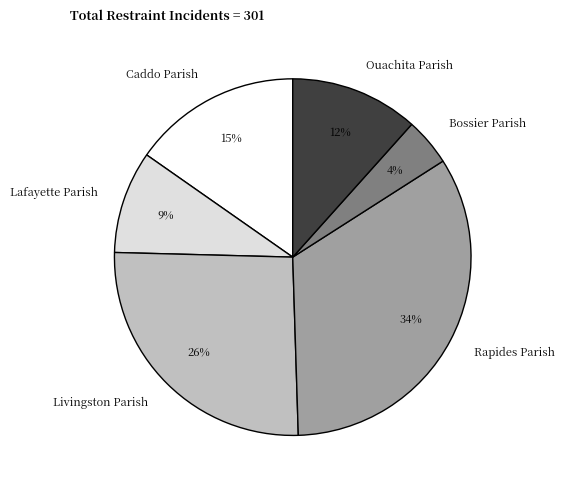

Which category has the biggest portion of the pie?

Rapides Parish